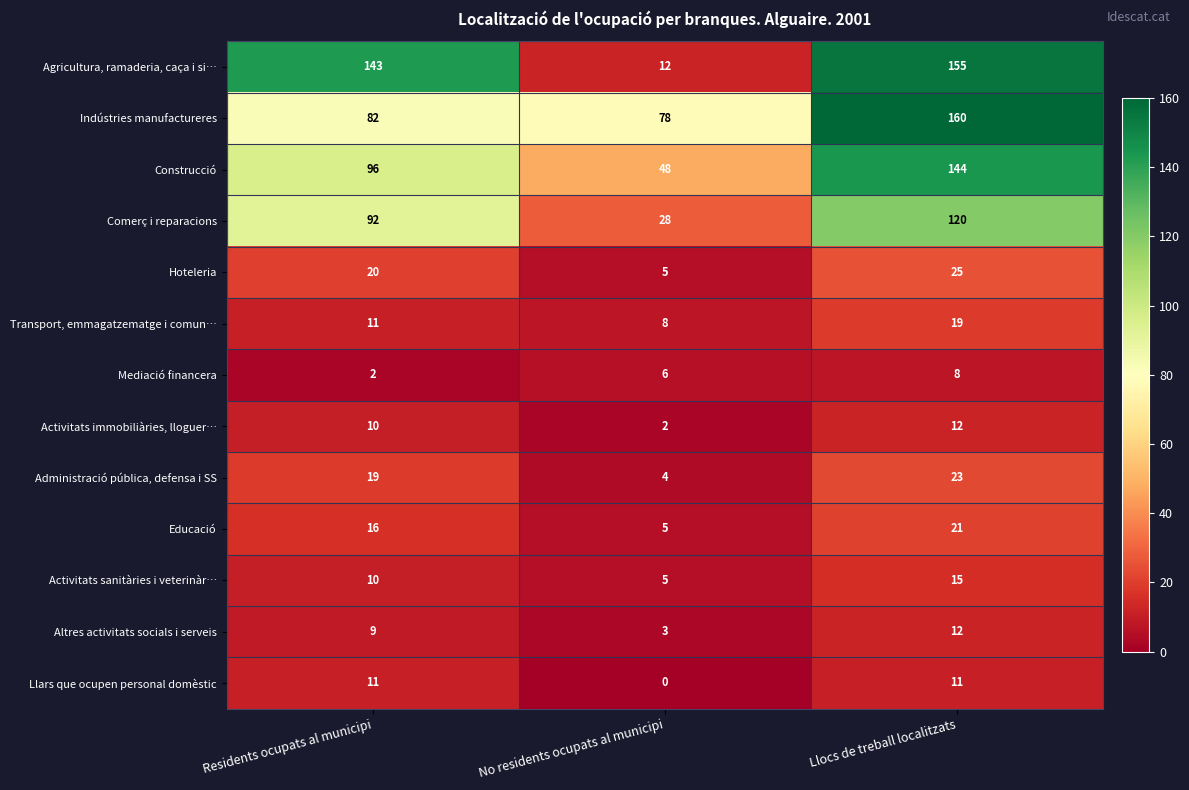

Is it true that Administració pública, defensa i SS equals 27 at Residents ocupats al municipi?

False